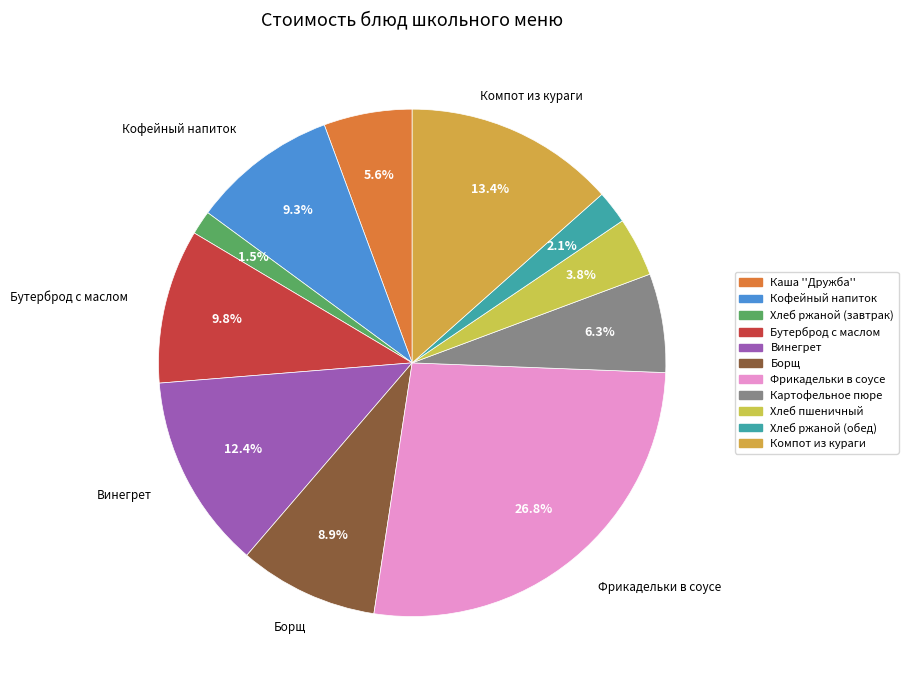

How many slices are in this pie chart?

11